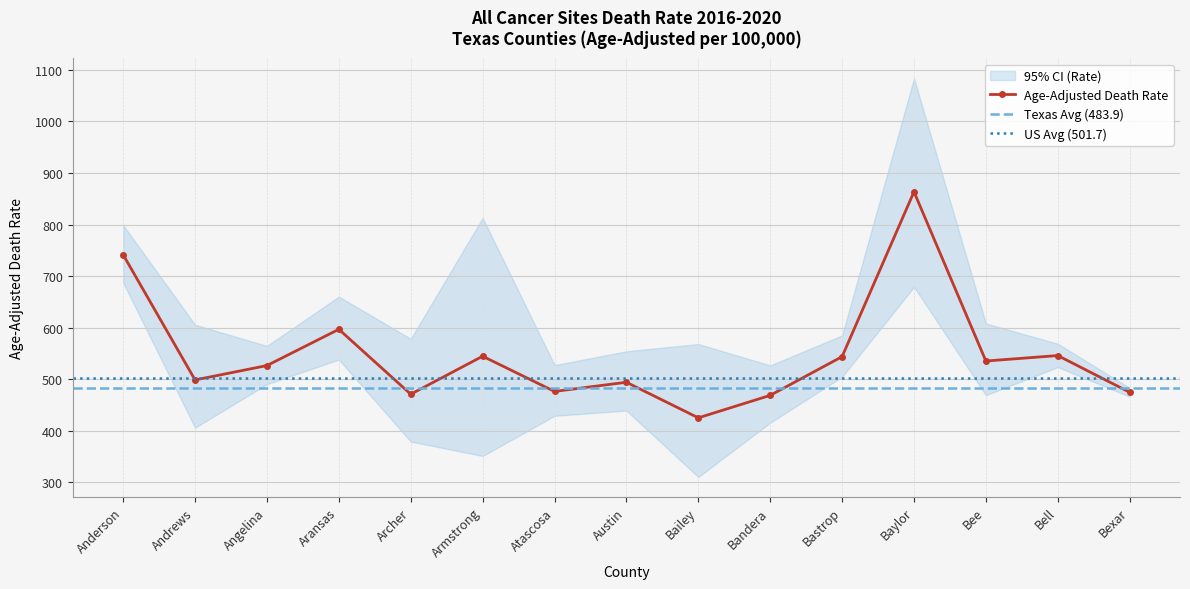

What is the sum of all Lower CI (Rate) values?

7089.8